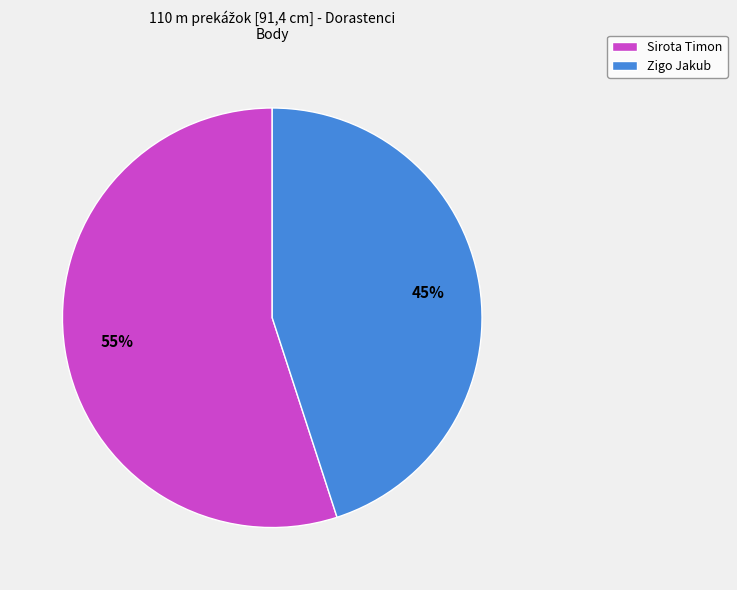

Does Sirota Timon represent more than half of the total?

Yes